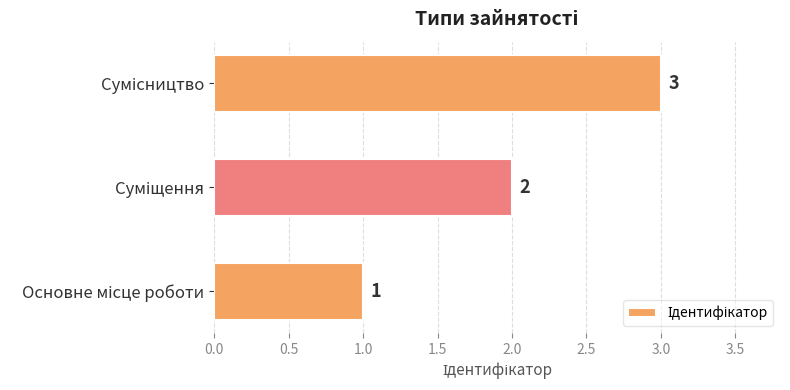

What is the greatest value displayed?

3